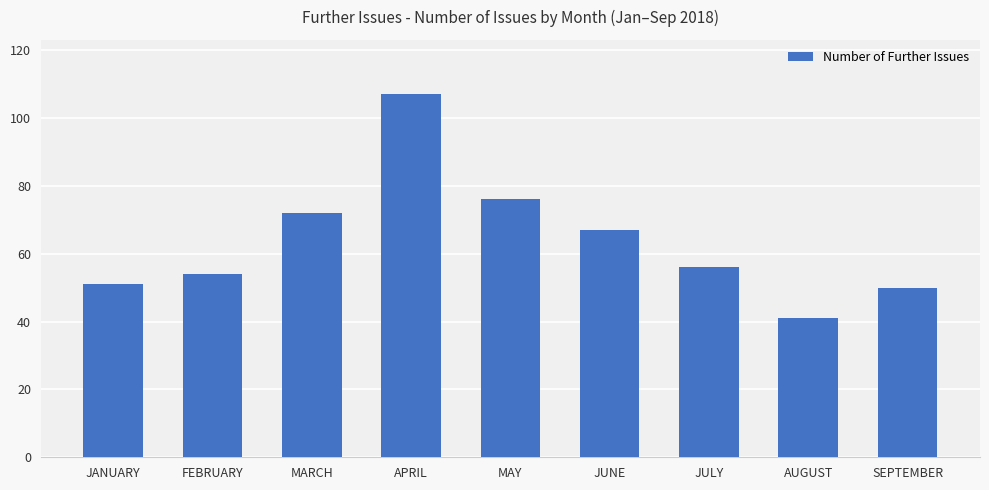

Is it true that the value at APRIL is 42?

False